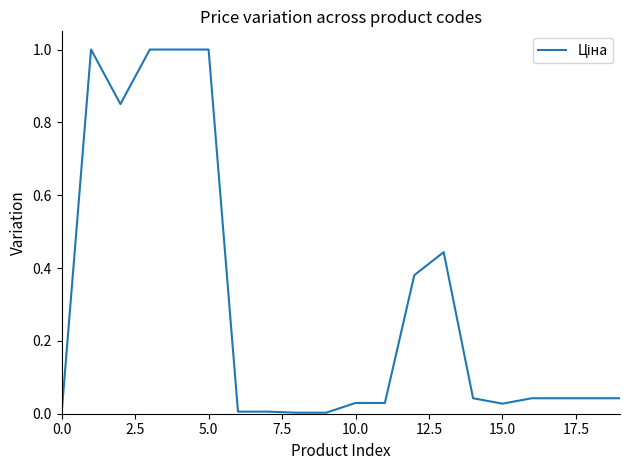

What is the difference between the maximum and minimum values?

1.0